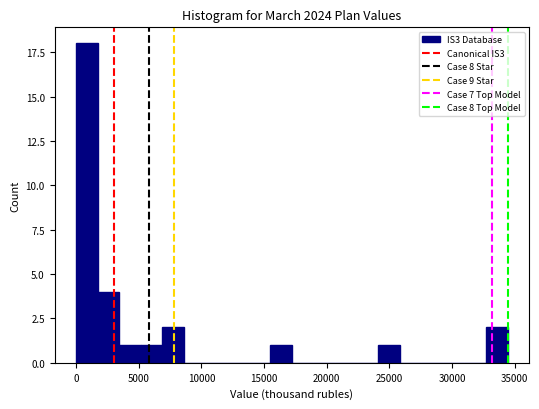

Read against the x-axis, roughly where is the centre of the tallest bar?

1000